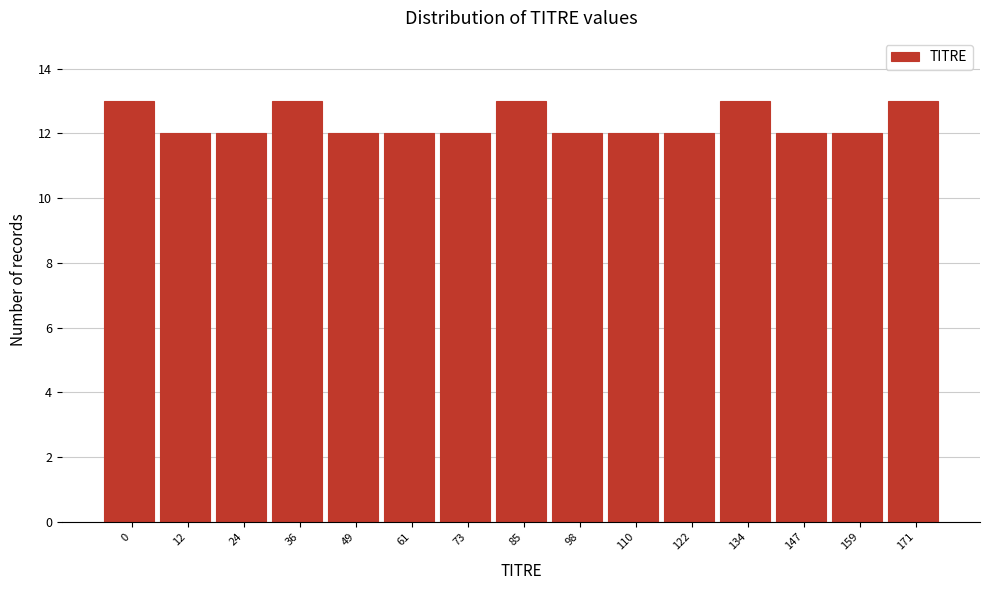

Reading left to right, transcribe all the data shown in this chart.

13	12	12	13	12	12	12	13	12	12	12	13	12	12	13